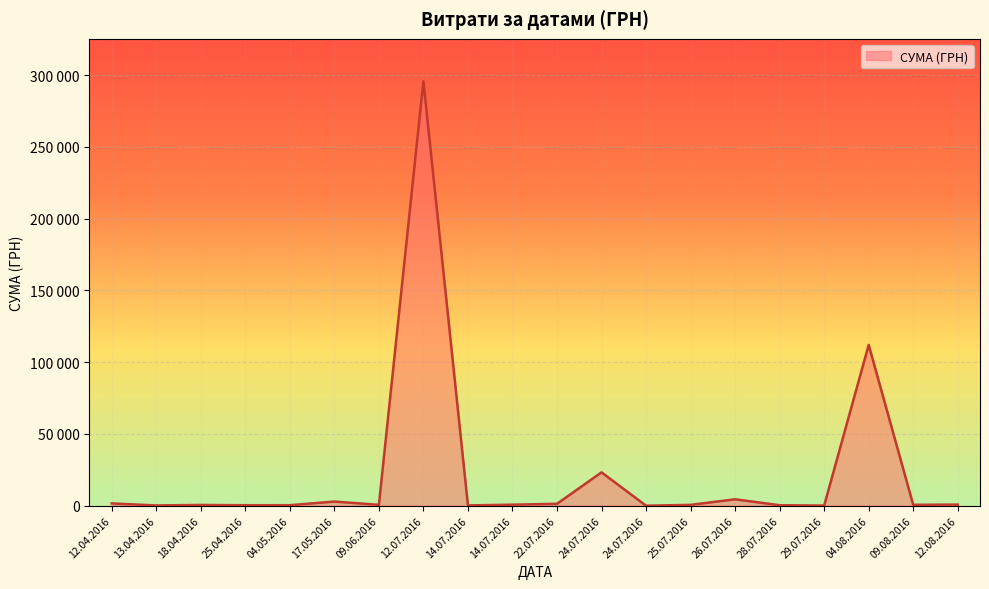

Does the chart display data point markers on the line(s)?

No